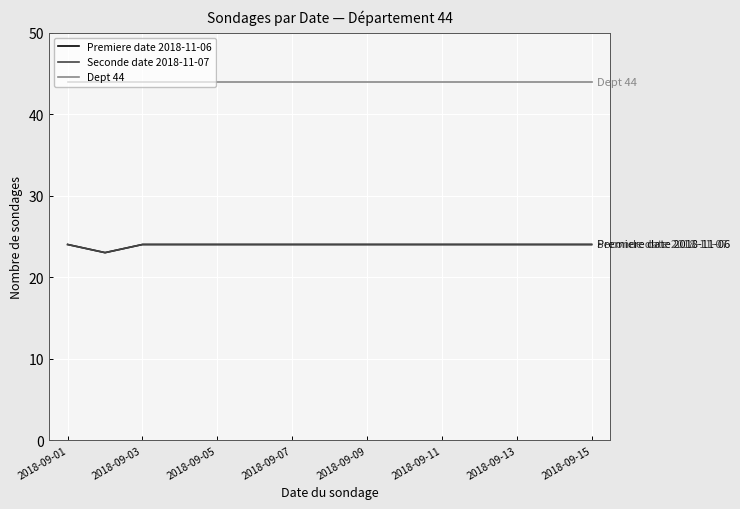

Is this an area chart (filled region under the line)?

No